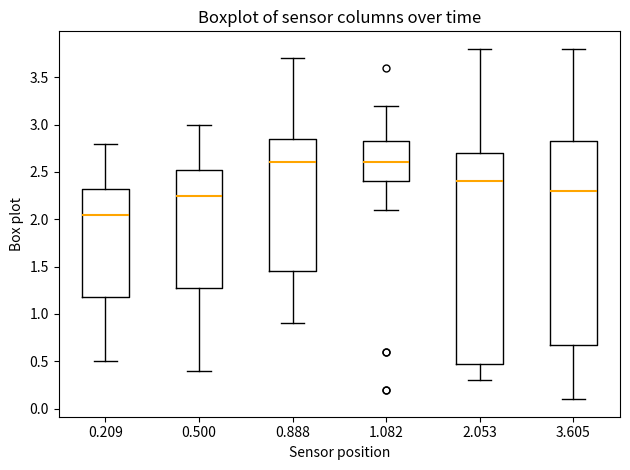

Where does the median line of the box at x = 3.605 sit on the y-axis? The values are not printed on the chart, so give them approximately, as read against the axis.

2.30